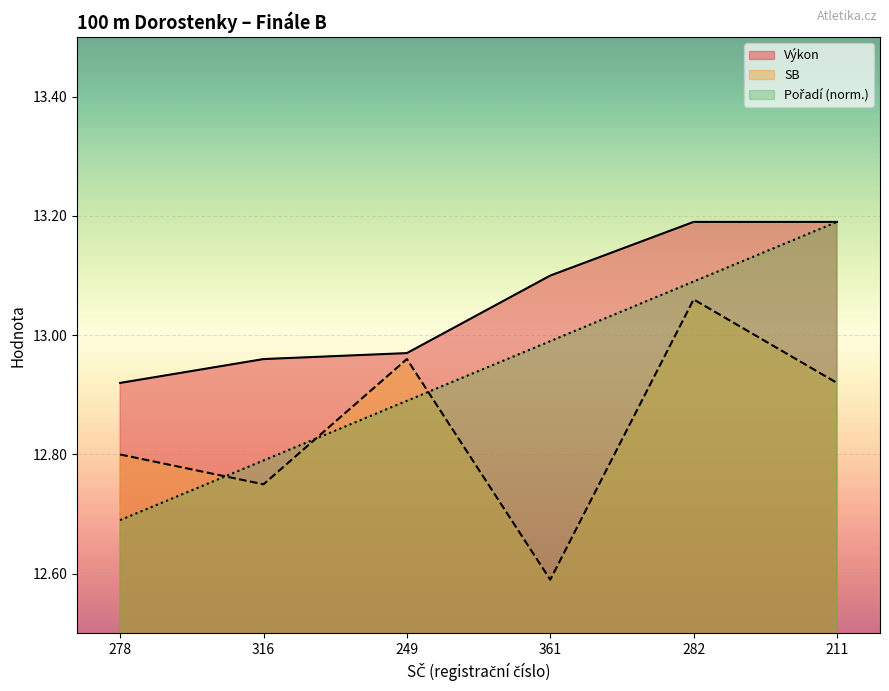

Where is Výkon nearest to the value 13?

249